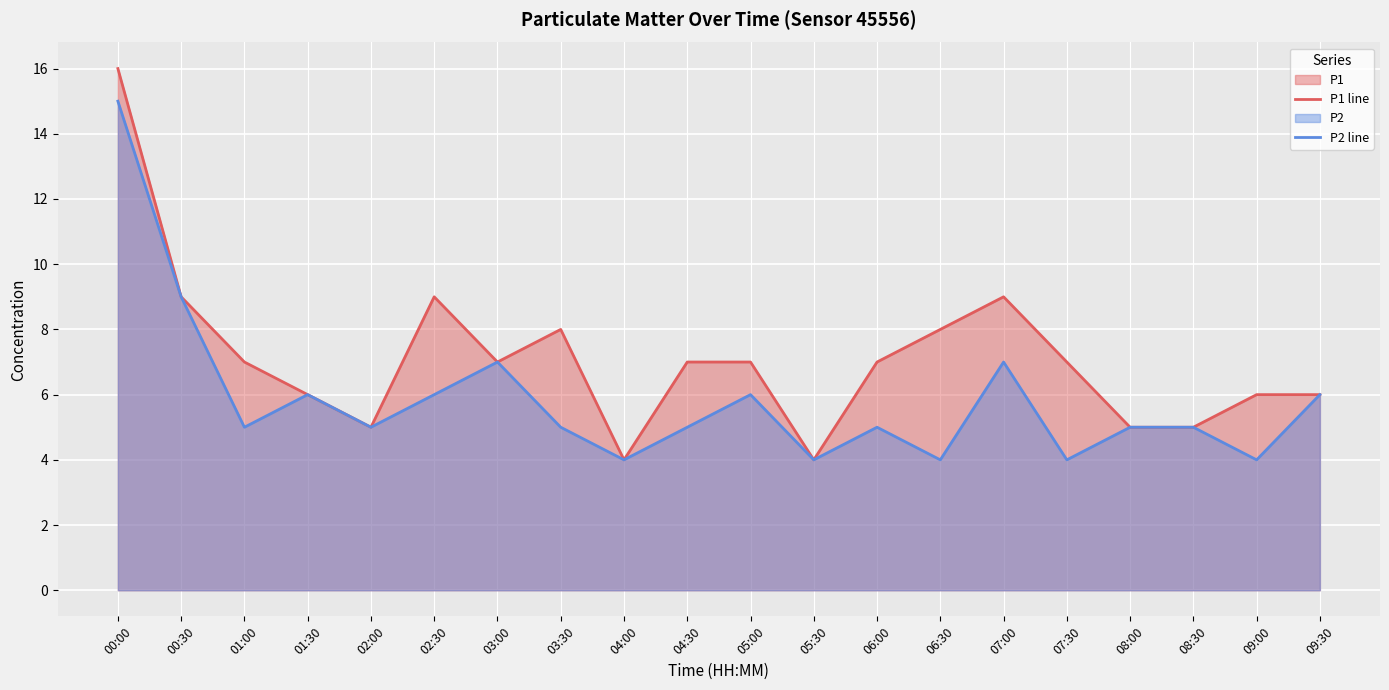

Reading left to right, transcribe all the data shown in this chart.

P1 line: 00:00=16	00:30=9	01:00=7	01:30=6	02:00=5	02:30=9	03:00=7	03:30=8	04:00=4	04:30=7	05:00=7	05:30=4	06:00=7	06:30=8	07:00=9	07:30=7	08:00=5	08:30=5	09:00=6	09:30=6
P2 line: 00:00=15	00:30=9	01:00=5	01:30=6	02:00=5	02:30=6	03:00=7	03:30=5	04:00=4	04:30=5	05:00=6	05:30=4	06:00=5	06:30=4	07:00=7	07:30=4	08:00=5	08:30=5	09:00=4	09:30=6